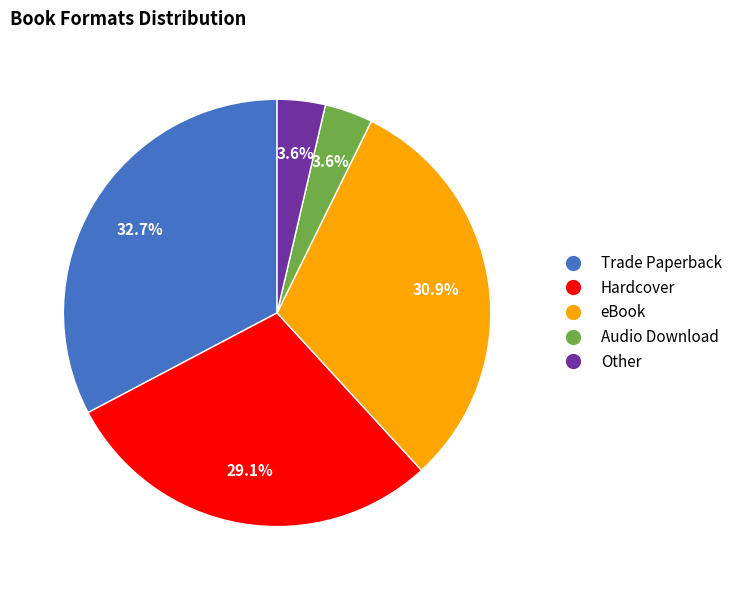

Which has a higher value, Hardcover or Trade Paperback?

Trade Paperback